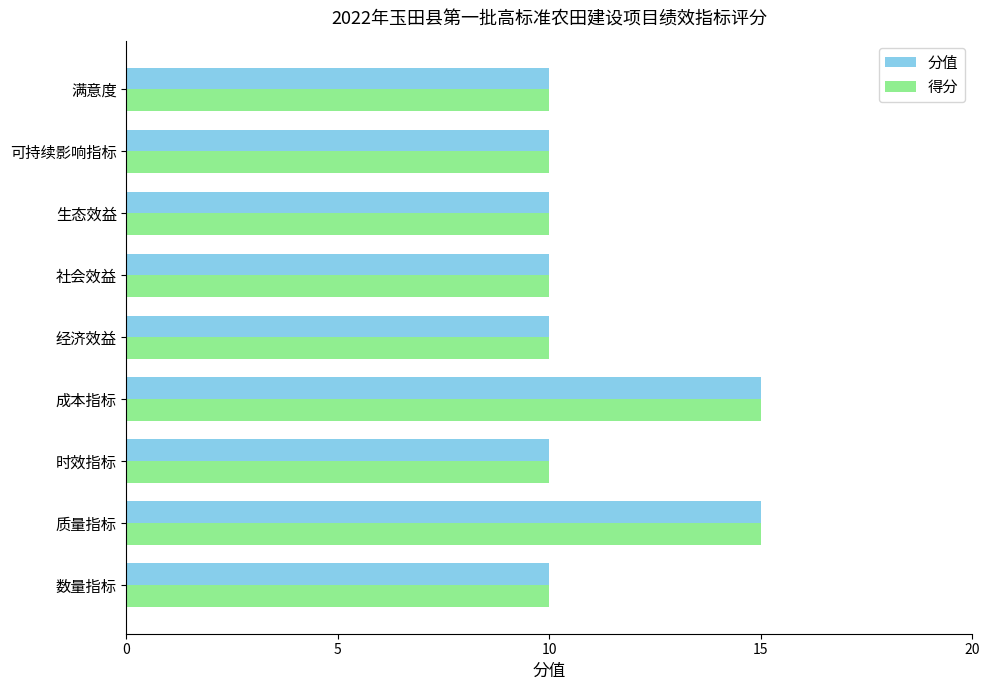

Is it true that 得分 equals 10 at 生态效益?

True